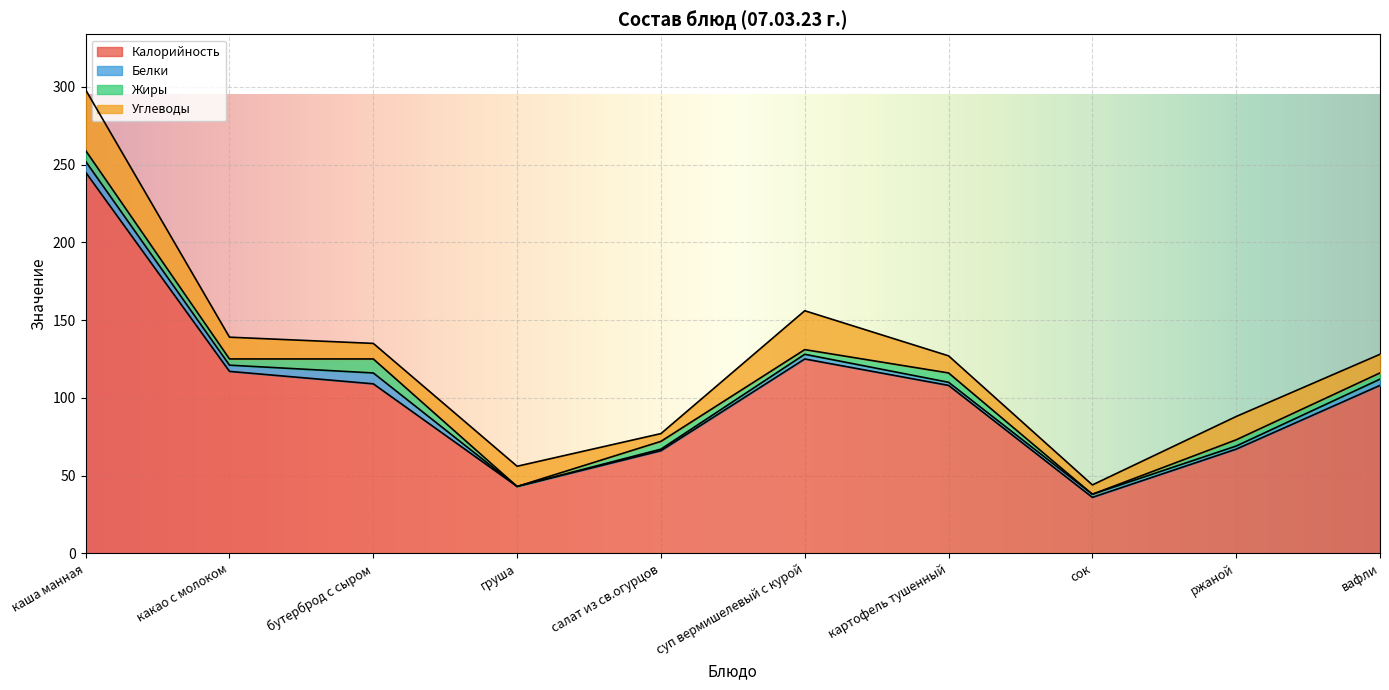

How many Жиры values are between 3 and 6?

6